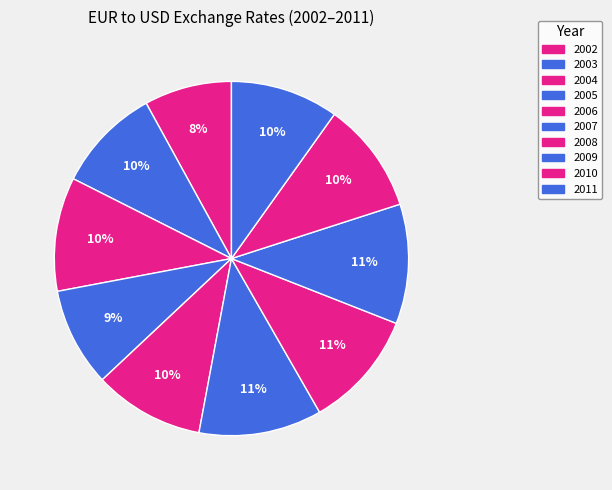

Combined, what portion of the pie is 2011 and 2010?

20.0%